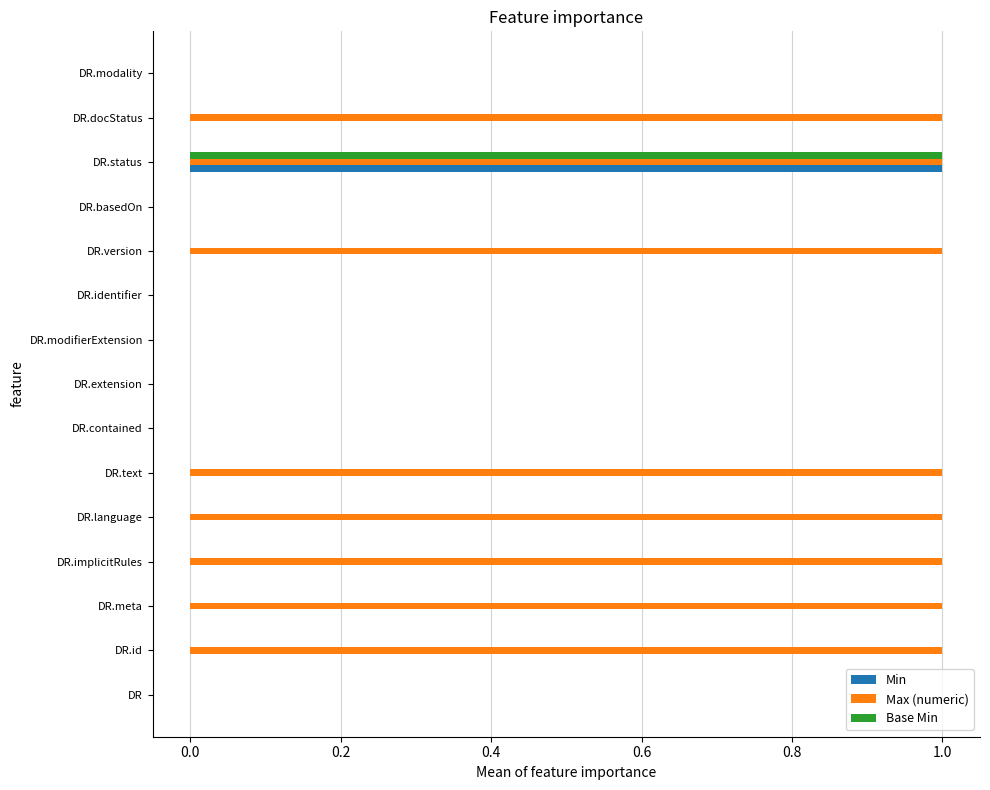

The Min series shows 0 at DR.id. True or false?

True